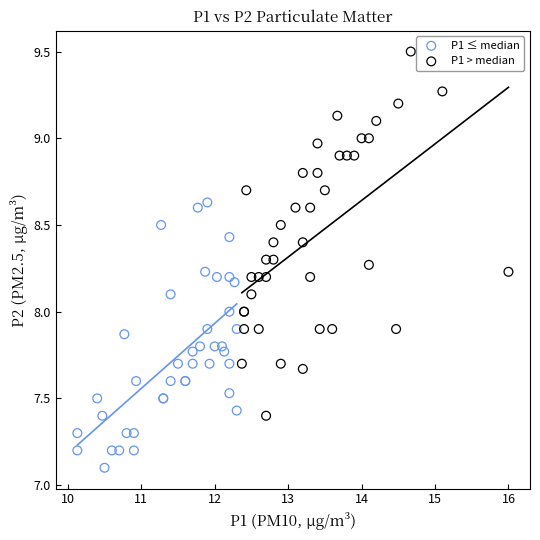

Which series reaches the minimum Y coordinate?

P1 ≤ median